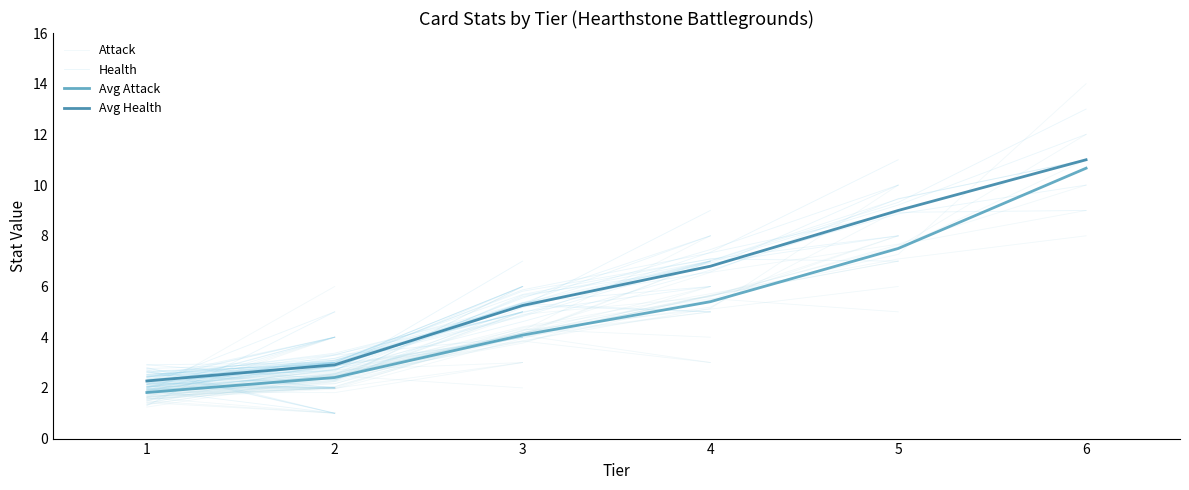

What is the average value of the Avg Health series?

6.2